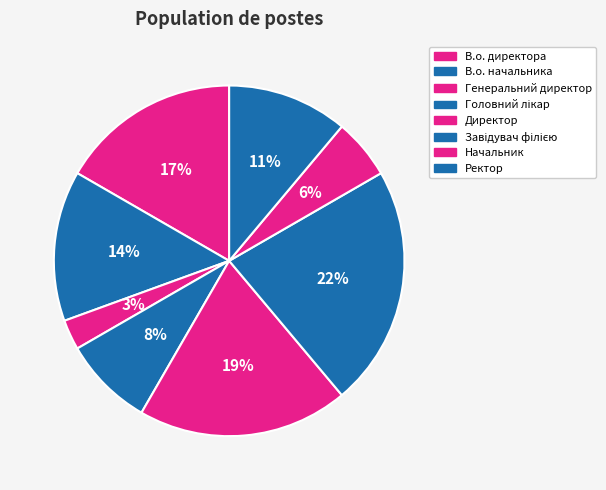

True or false: Завідувач філією accounts for 34% of the total.

False